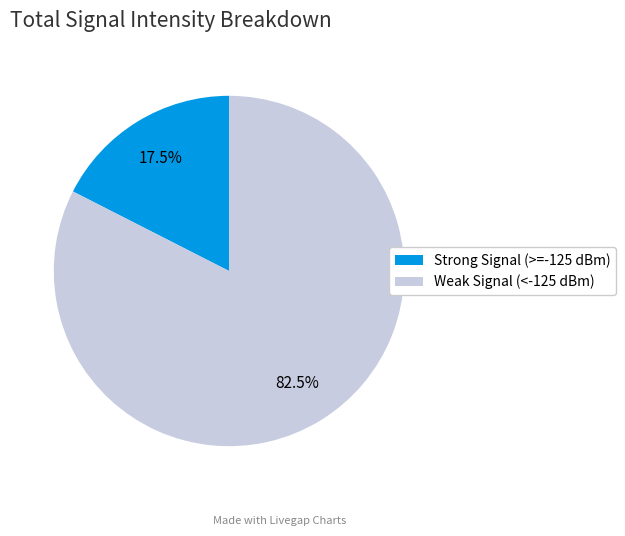

What is the majority slice?

Weak Signal (<-125 dBm)